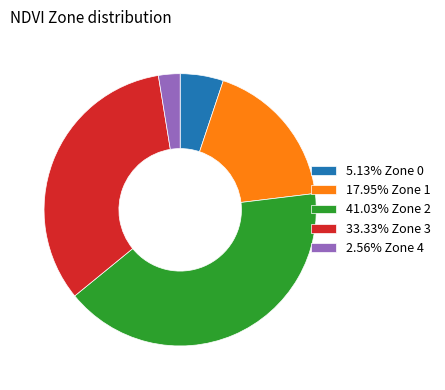

Approximately how many times larger is the value at 2.56% Zone 4 compared to 5.13% Zone 0?

0.5